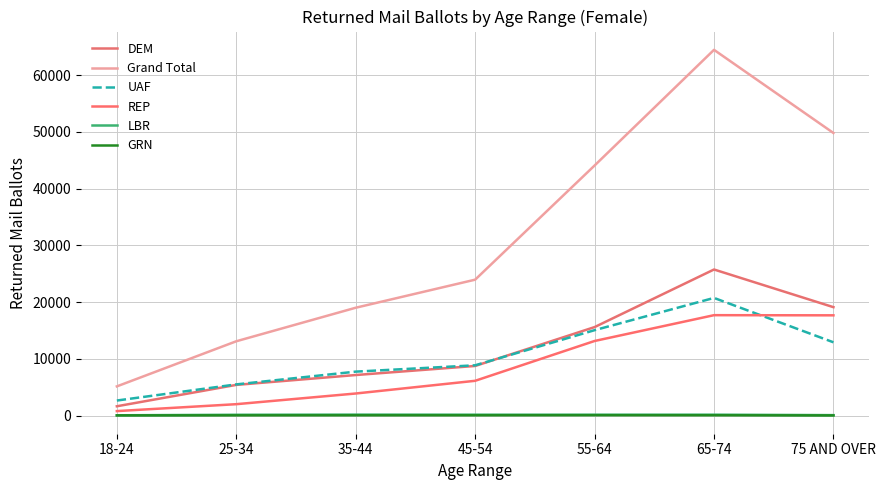

True or false: GRN has a value of 47 at 25-34.

False